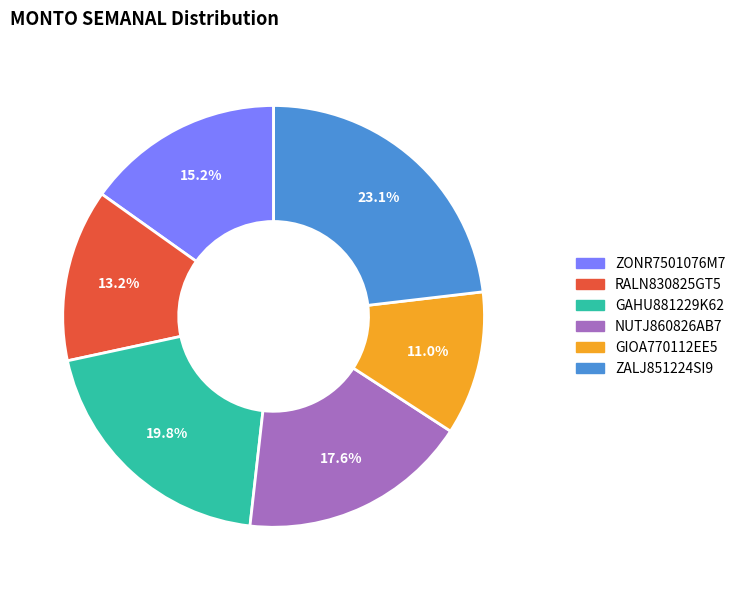

Which category has the biggest portion of the pie?

ZALJ851224SI9